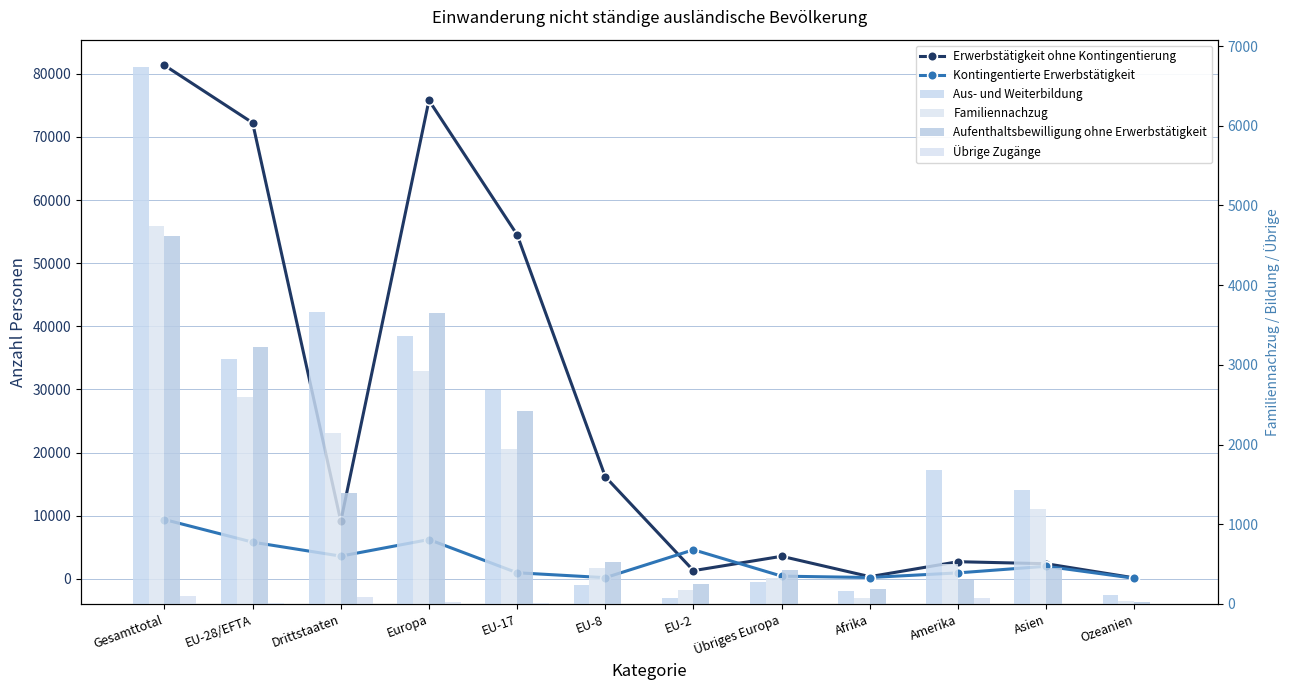

Reading left to right, list all the values displayed in this chart.

Erwerbstätigkeit ohne Kontingentierung: 81338	72230	9108	75789	54488	16156	1283	3559	332	2700	2379	136
Kontingentierte Erwerbstätigkeit: 9382	5798	3584	6211	948	170	4591	413	195	929	1975	72
Aus- und Weiterbildung: 6743	3076	3667	3356	2689	241	70	280	166	1681	1433	107
Familiennachzug: 4741	2594	2147	2925	1941	454	181	331	74	505	1196	40
Aufenthaltsbewilligung ohne Erwerbstätigkeit: 4613	3222	1391	3654	2423	525	252	432	183	300	453	22
Übrige Zugänge: 101	16	85	20	15	0	1	4	2	76	3	0